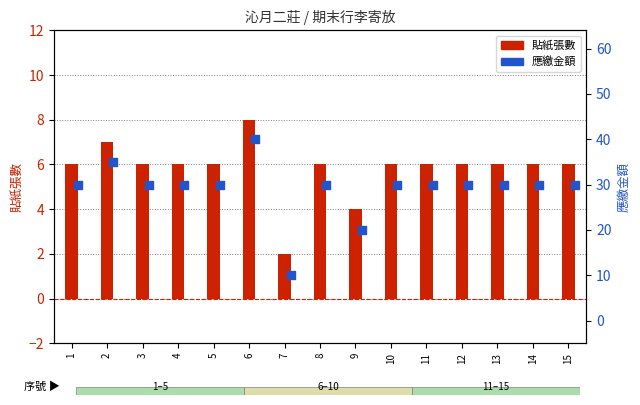

At how many categories does at least one series exceed 7?

15